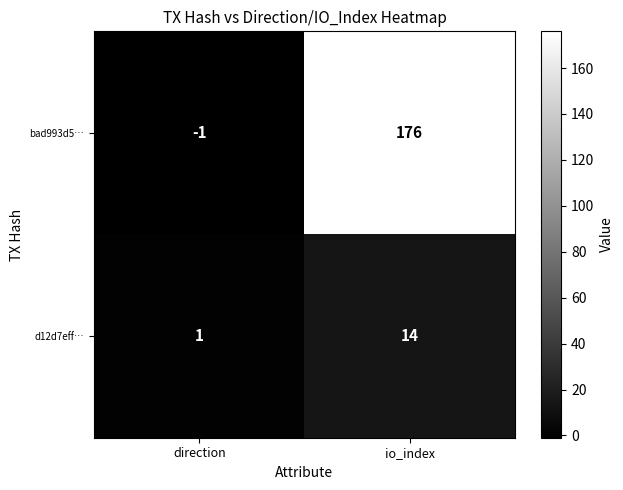

How many data points in d12d7eff… are less than 14?

1